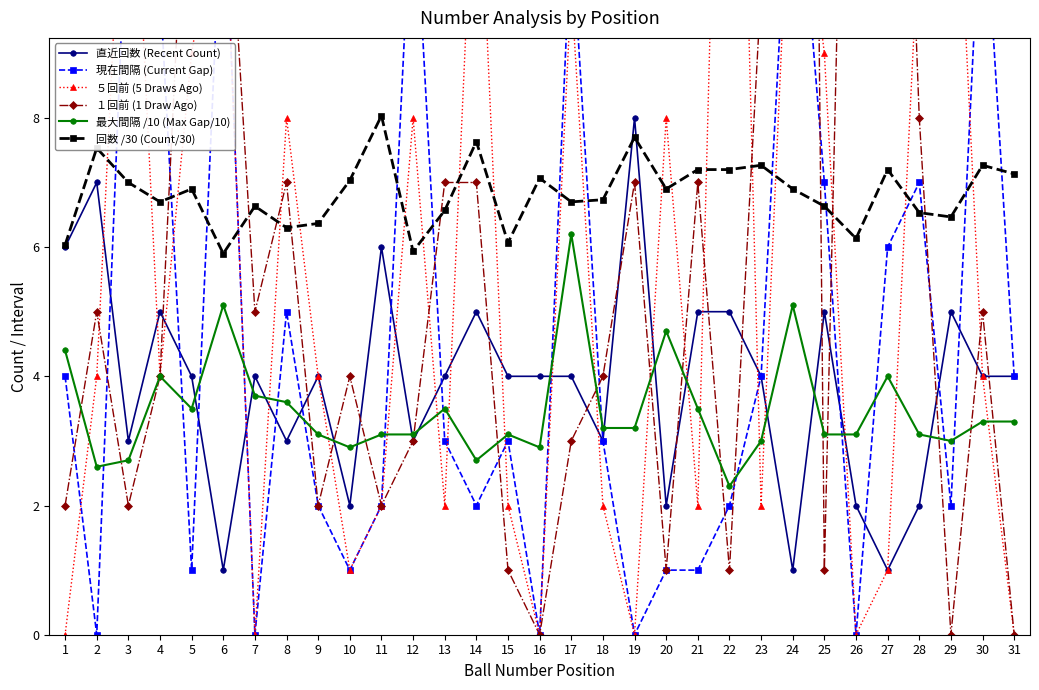

Where does the ５回前 (5 Draws Ago) series first go above 4?

3